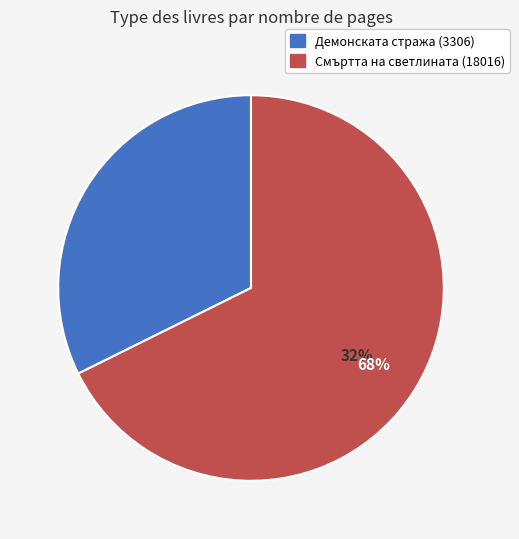

Is it true that Смъртта на светлината (18016) is 80% of the pie?

False